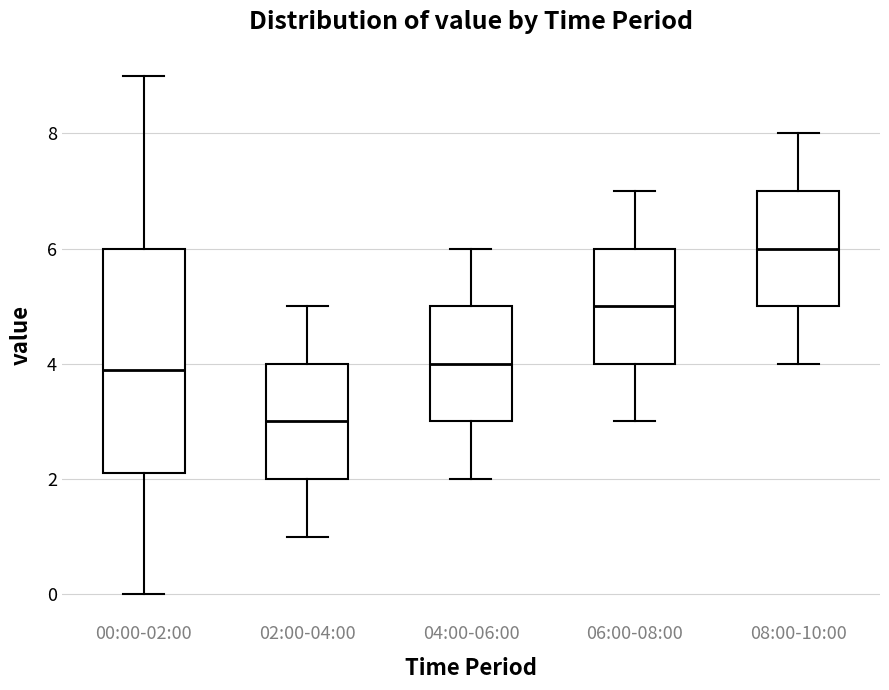

Reading left to right, read every box against the y-axis: the position of its median line, the range the box covers, and the ends of its whiskers. The values are not printed on the chart, so give them approximately, as read against the axis.

00:00-02:00: median 4.0, box 2.2 to 6.0, whiskers 0.0 to 9.0
02:00-04:00: median 3.0, box 2.0 to 4.0, whiskers 1.0 to 5.0
04:00-06:00: median 4.0, box 3.0 to 5.0, whiskers 2.0 to 6.0
06:00-08:00: median 5.0, box 4.0 to 6.0, whiskers 3.0 to 7.0
08:00-10:00: median 6.0, box 5.0 to 7.0, whiskers 4.0 to 8.0